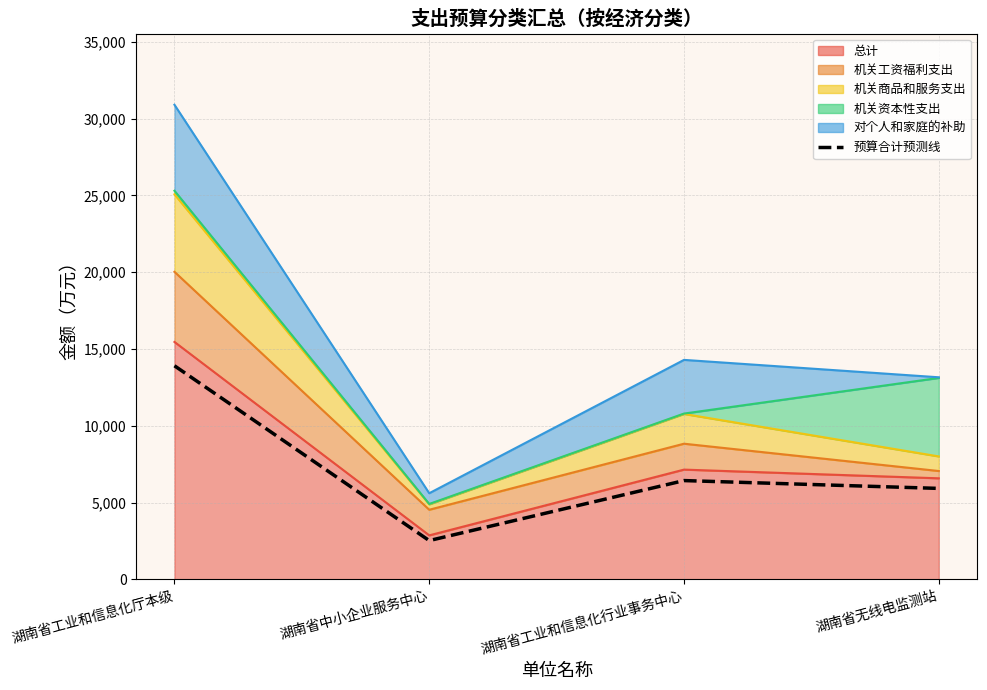

True or false: the data shows 3960.6 at 湖南省中小企业服务中心.

False